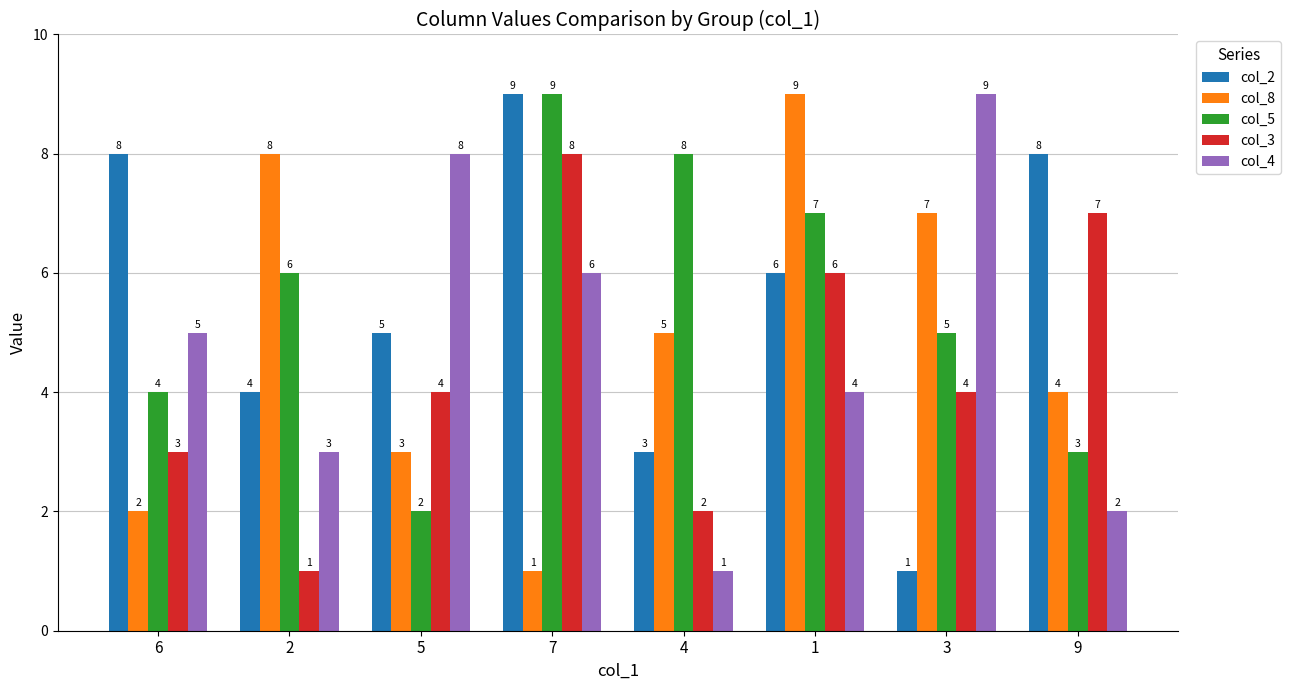

Is it true that col_4 equals 3 at 7?

False